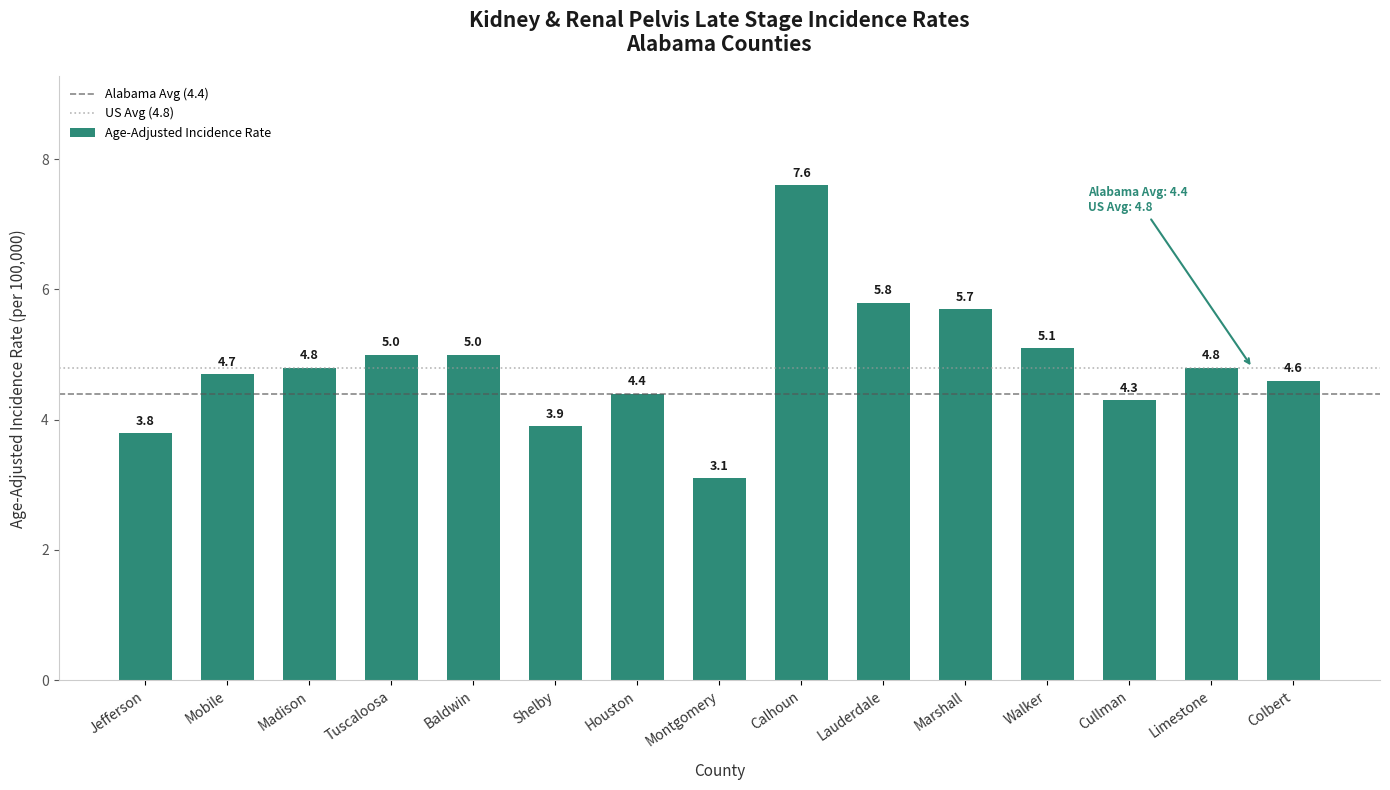

What is the difference between the values at Cullman and Madison?

0.5